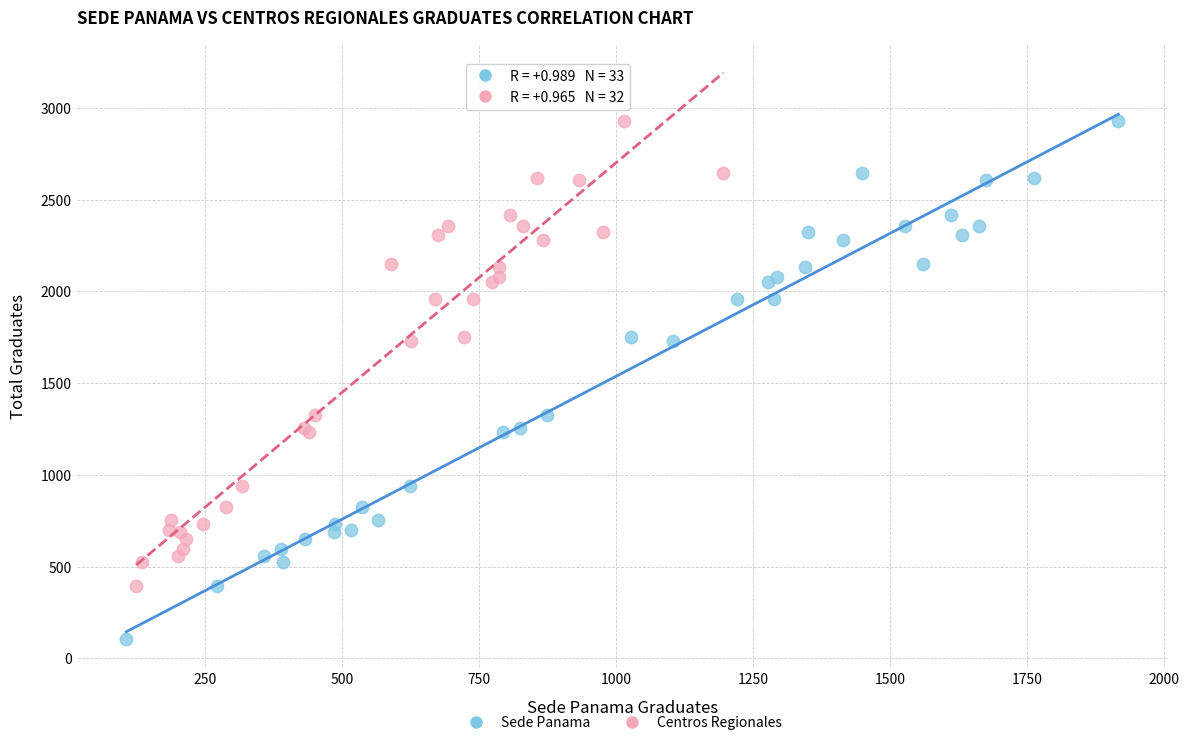

Which series contains the lowest Y value?

Sede Panama